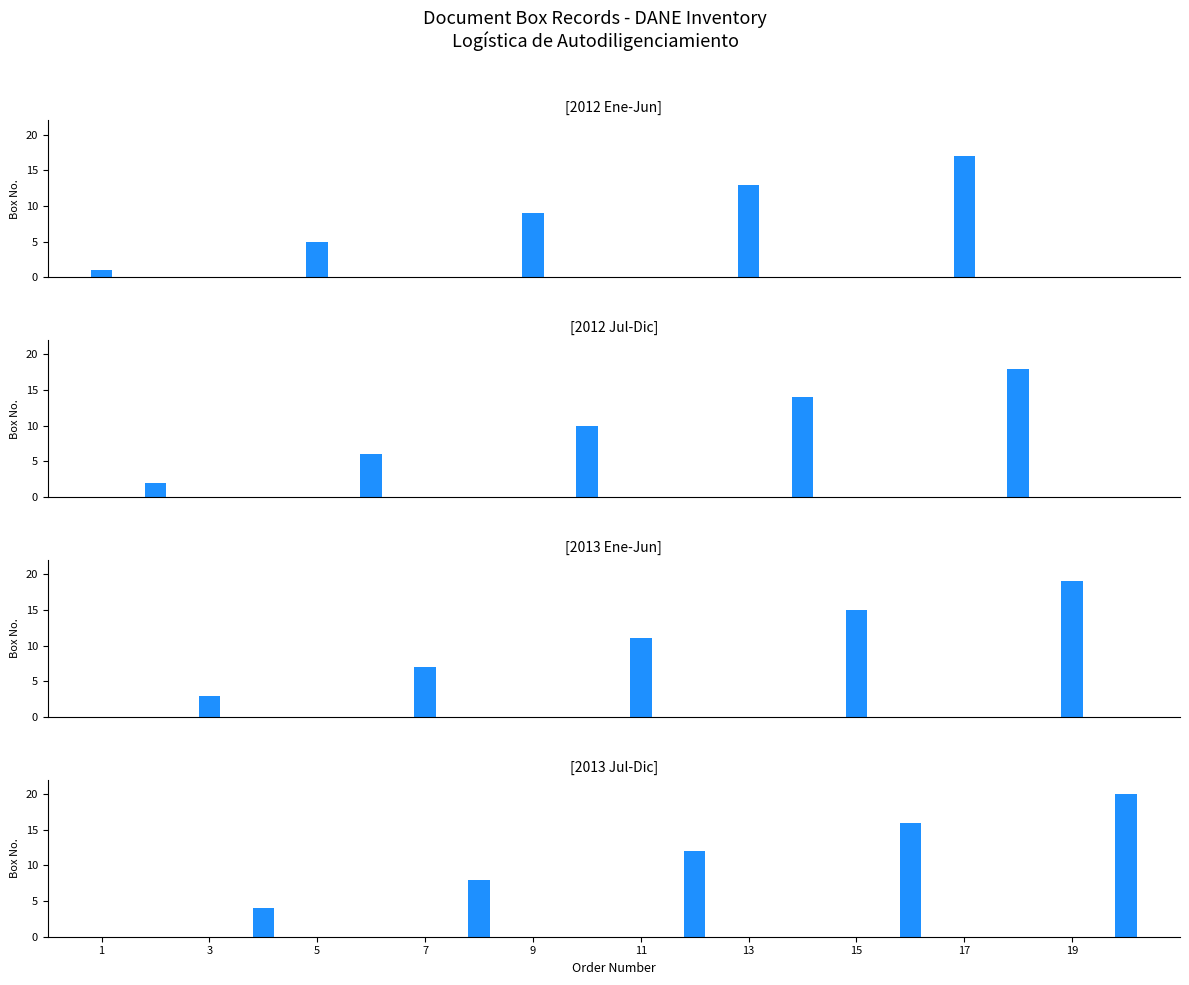

How many 2013 Jul-Dic values are between 8 and 16?

3